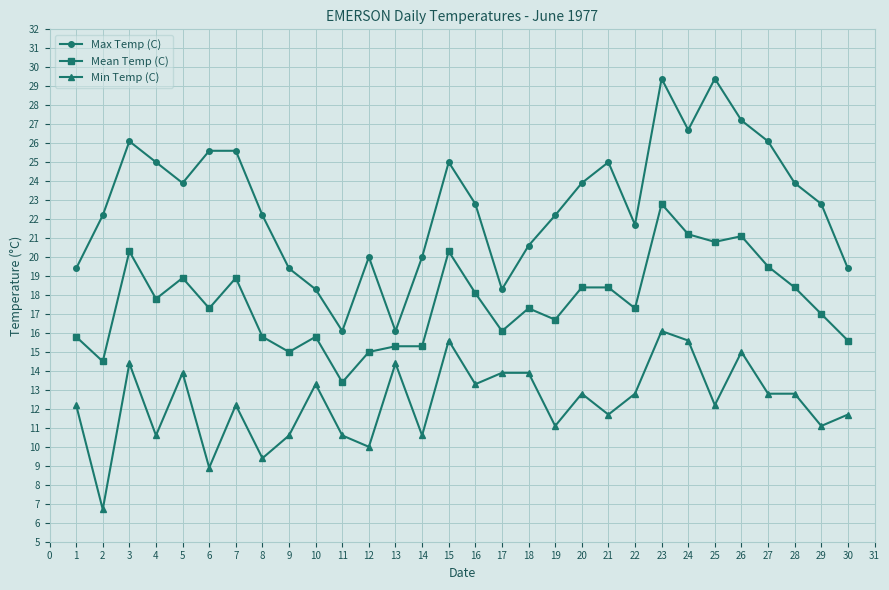

What is the value of the Max Temp (C) point at the 14th from the left?

20.0